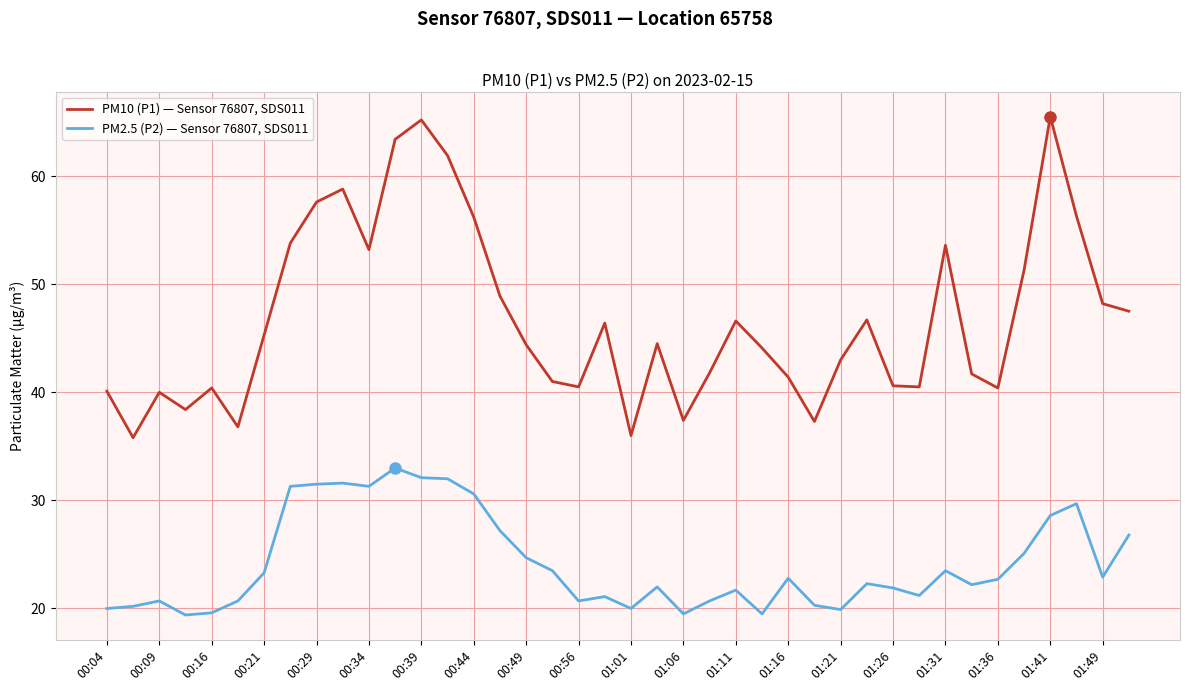

What is the difference between the maximum and minimum values in the PM10 (P1) — Sensor 76807, SDS011 series?

29.7